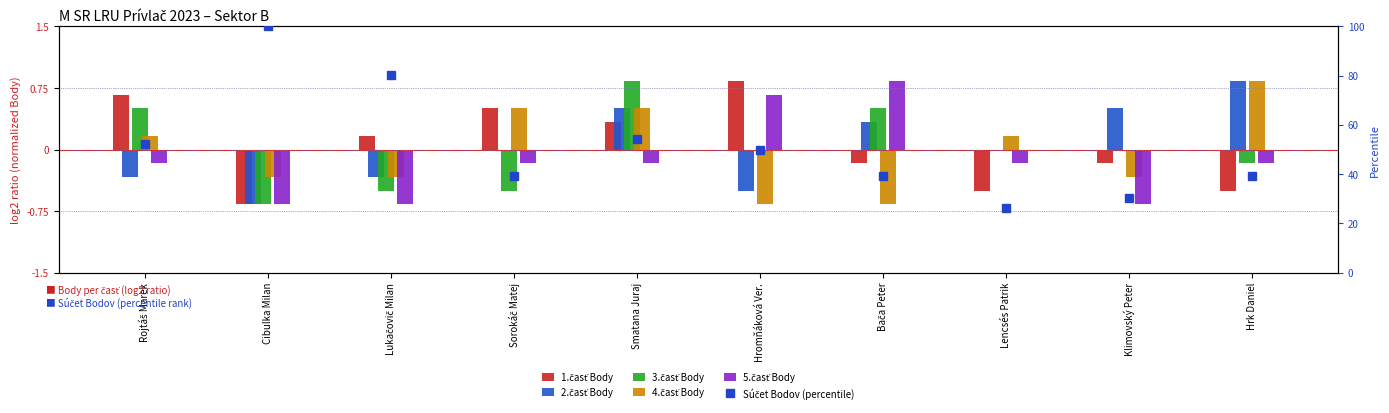

What is the average value of the 5.časť Body series?

-0.1